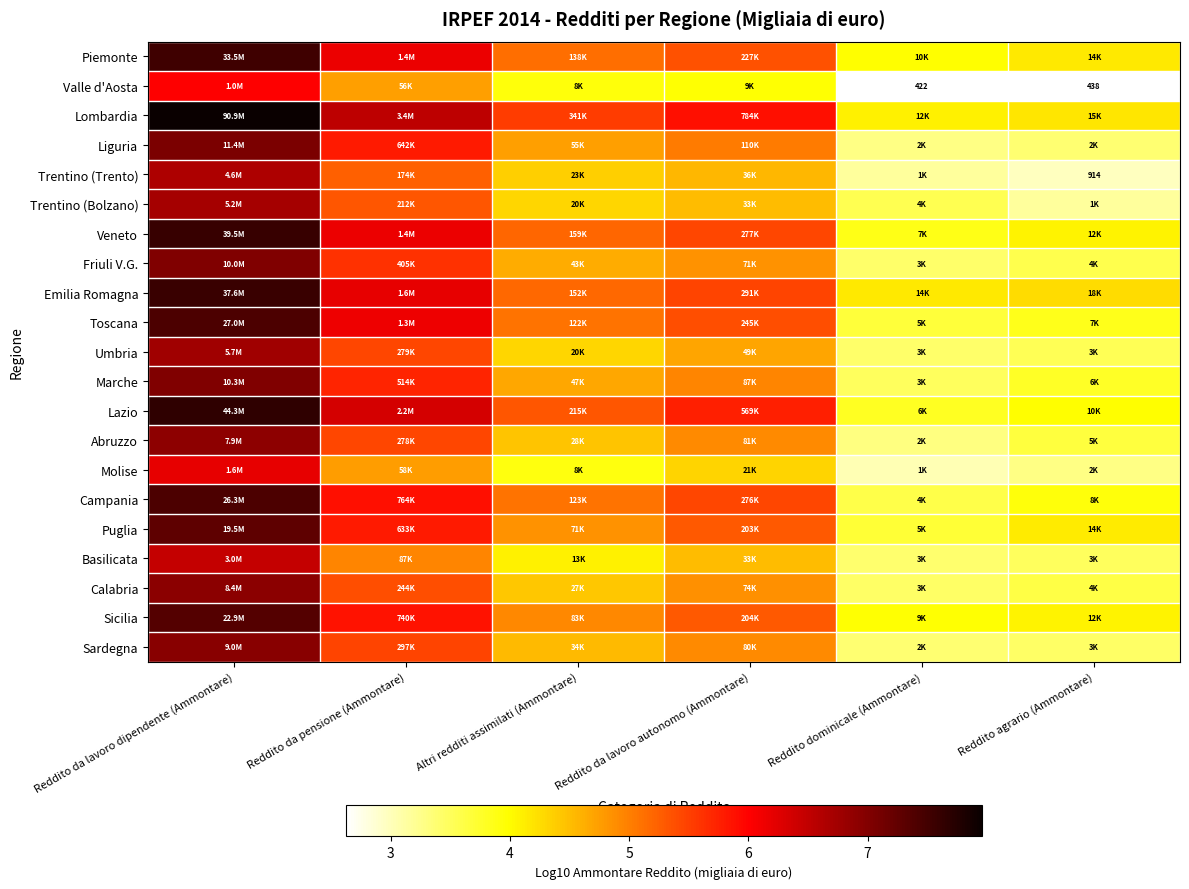

At which label does Campania reach its peak?

Reddito da lavoro dipendente (Ammontare)